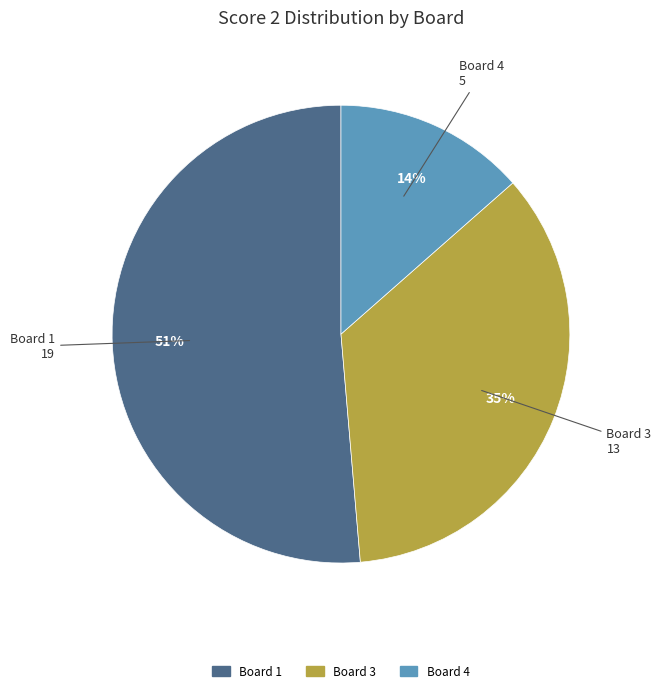

To the nearest percent, what is the average slice percentage?

33%